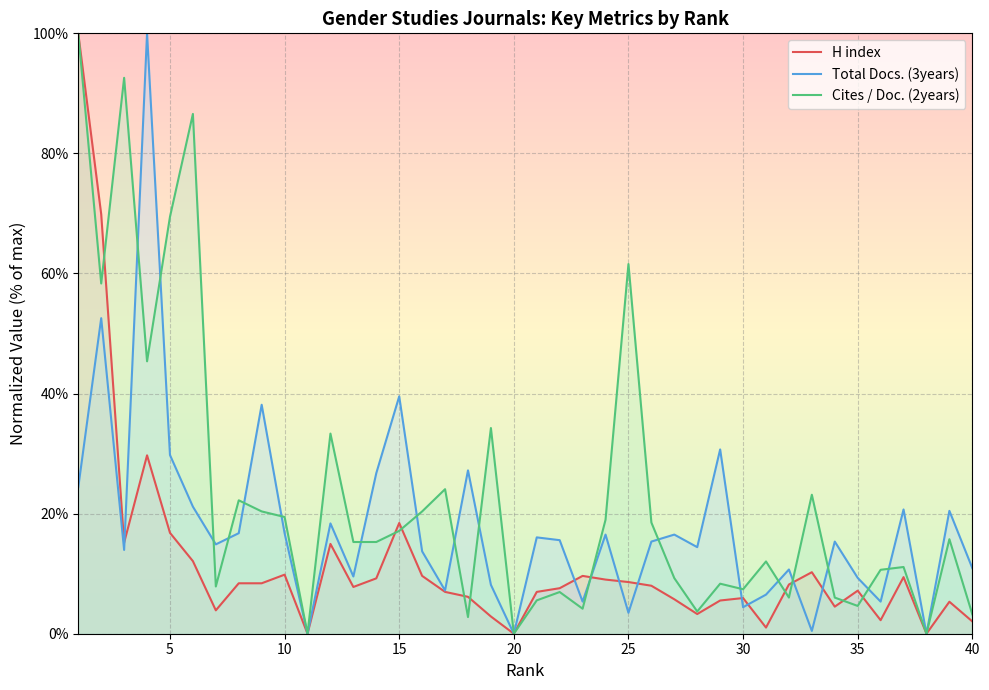

Which series has the largest total across all categories?

Cites / Doc. (2years)